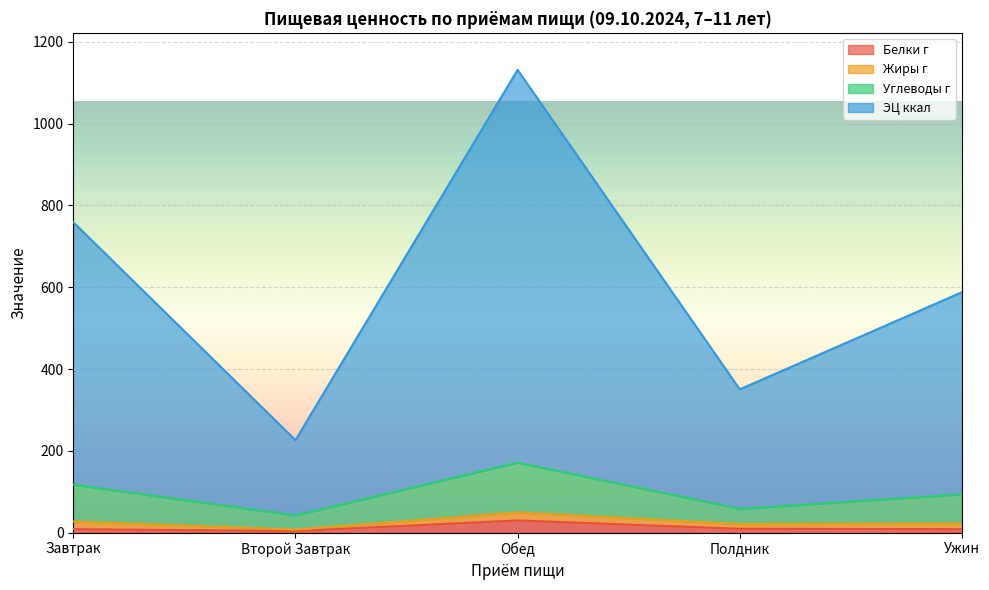

At which category does Белки г reach its first local peak?

Обед